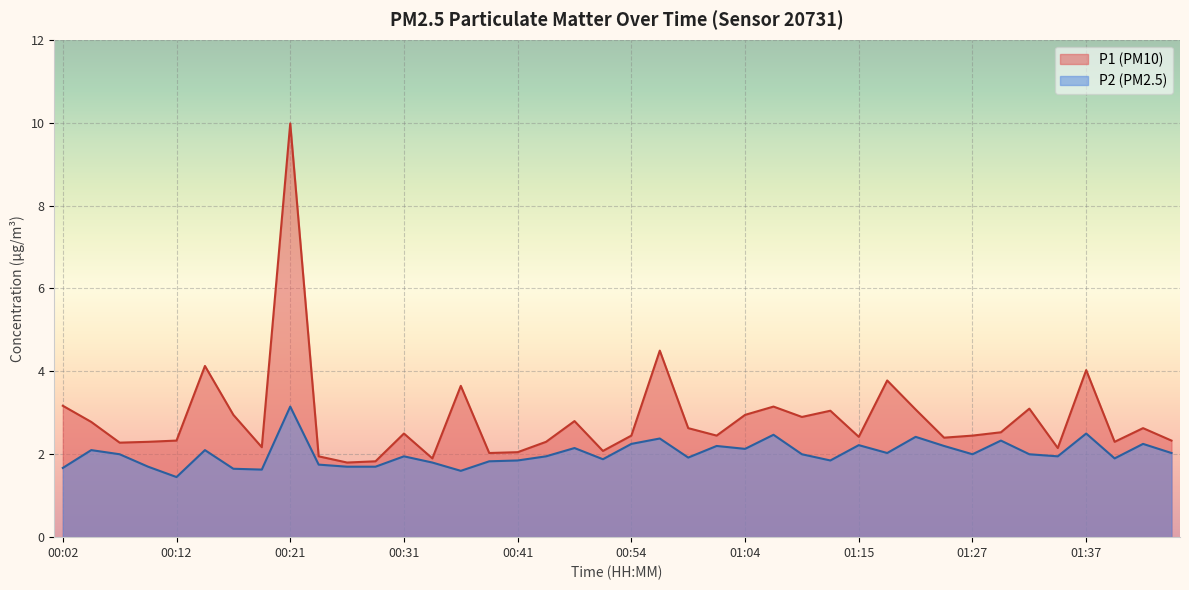

True or false: P1 and P2 cross at least once.

False